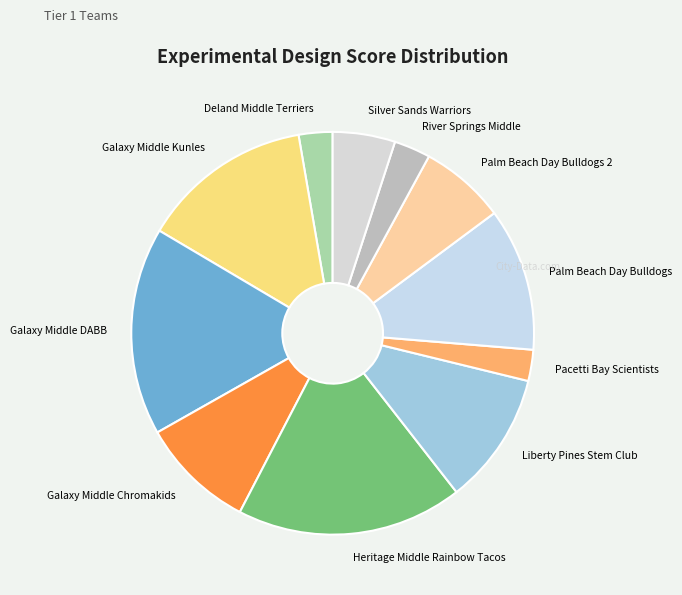

How many slices are in this pie chart?

11